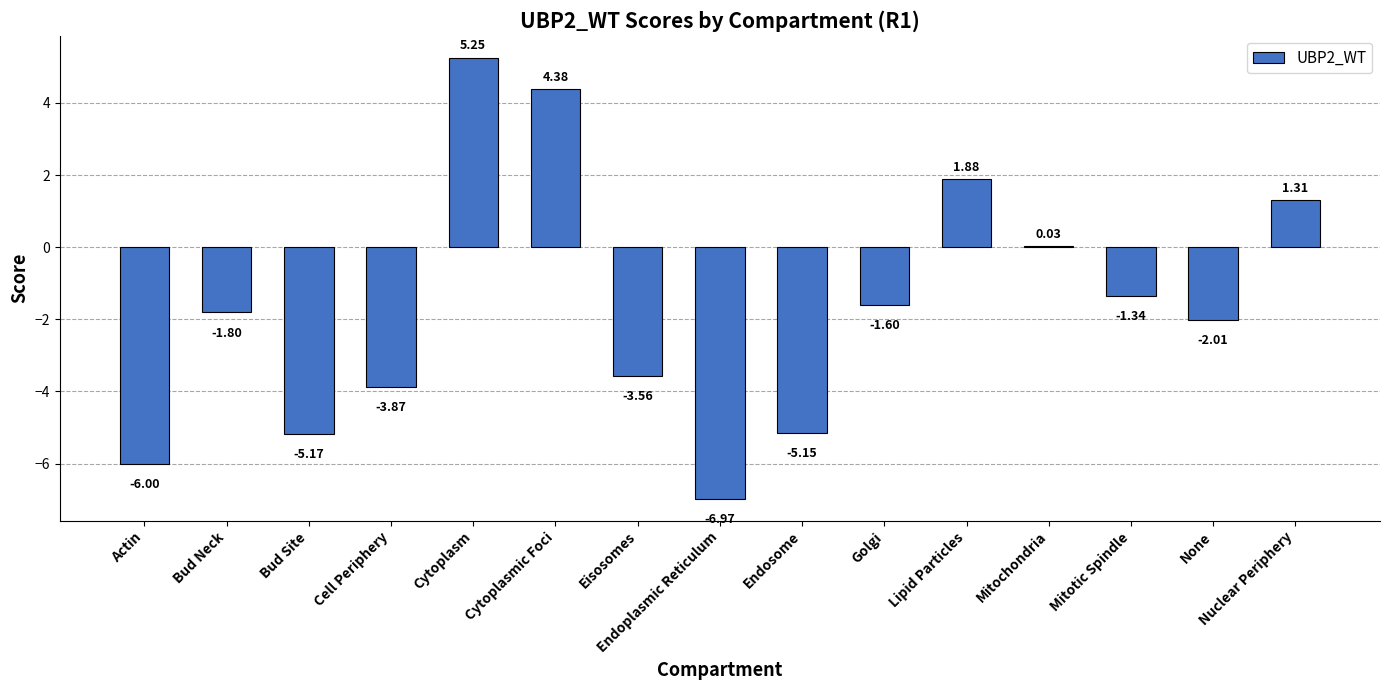

How many categories are shown in the chart?

15